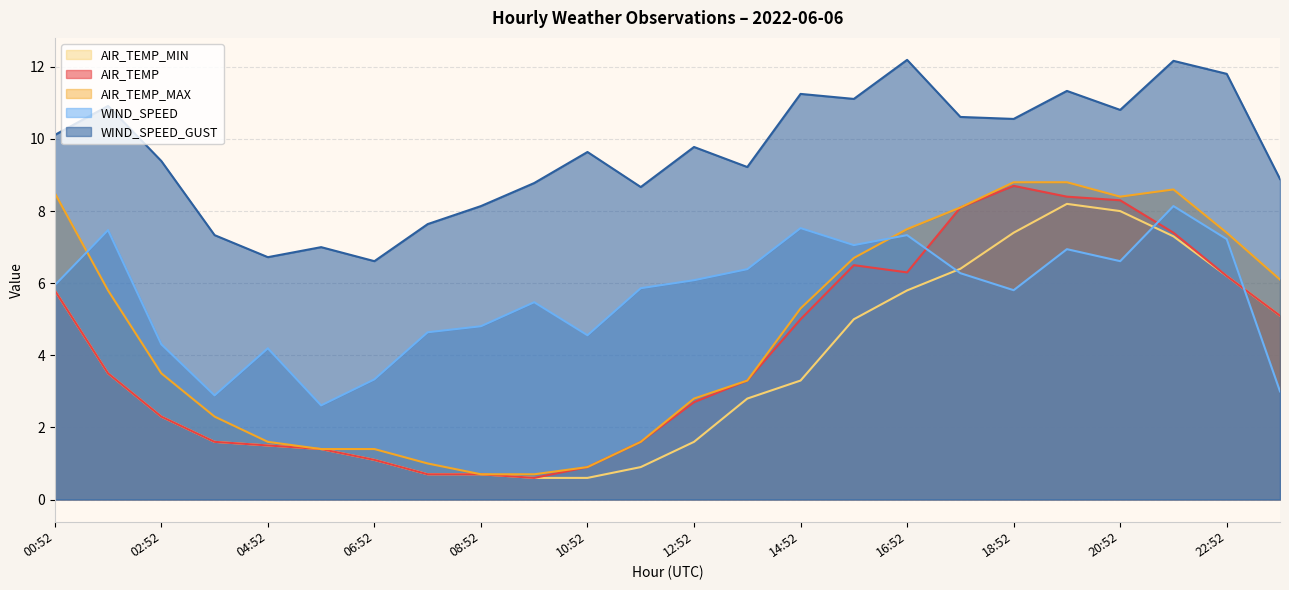

At 23:52, list the series in order from smallest to largest.

WIND_SPEED, AIR_TEMP, AIR_TEMP_MIN, AIR_TEMP_MAX, WIND_SPEED_GUST